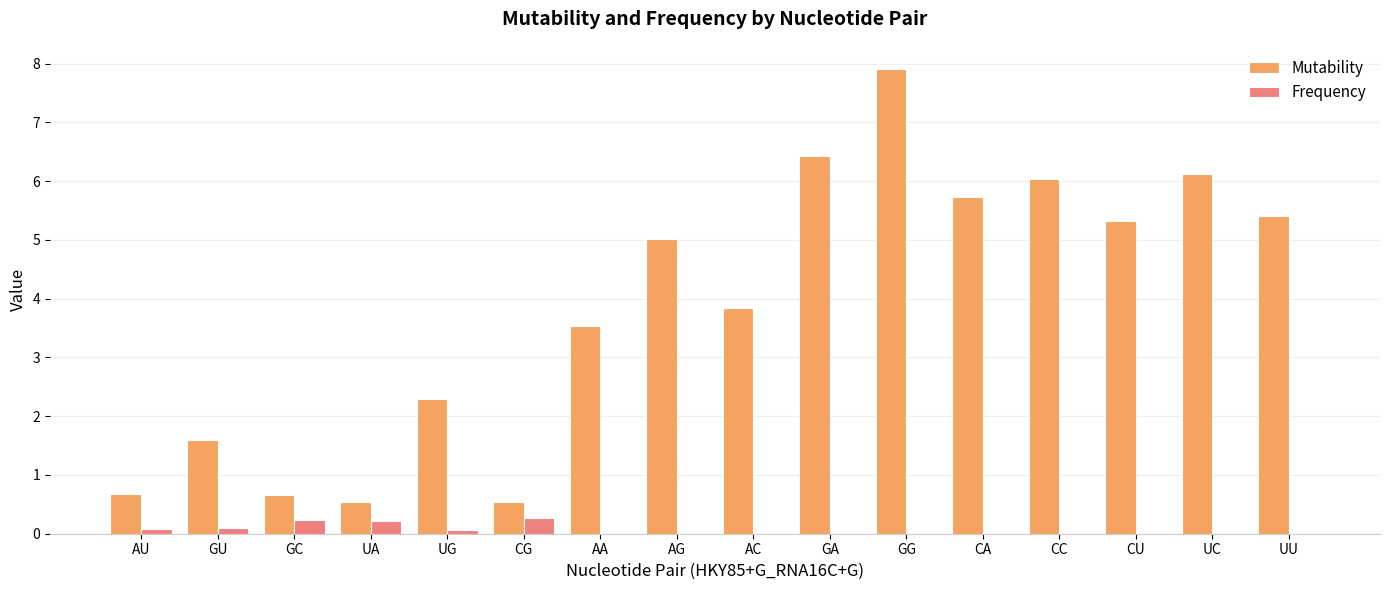

At which category is the sum across all series the highest?

GG